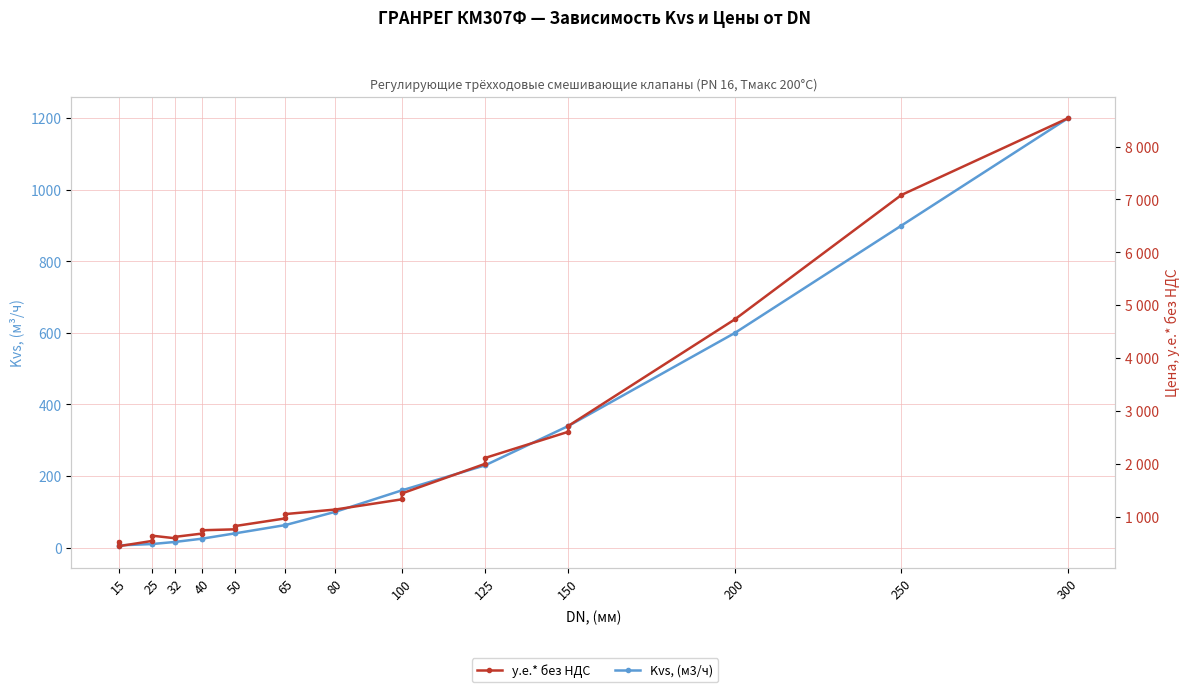

True or false: Kvs, (м3/ч) and у.е.* без НДС intersect in this chart.

False